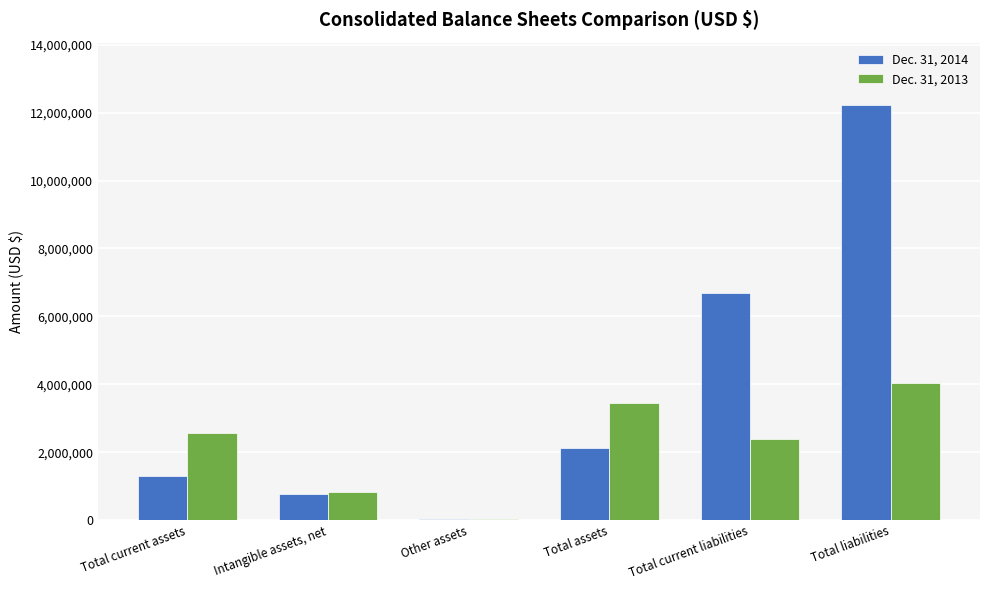

The Dec. 31, 2014 series shows 779078 at Intangible assets, net. True or false?

True